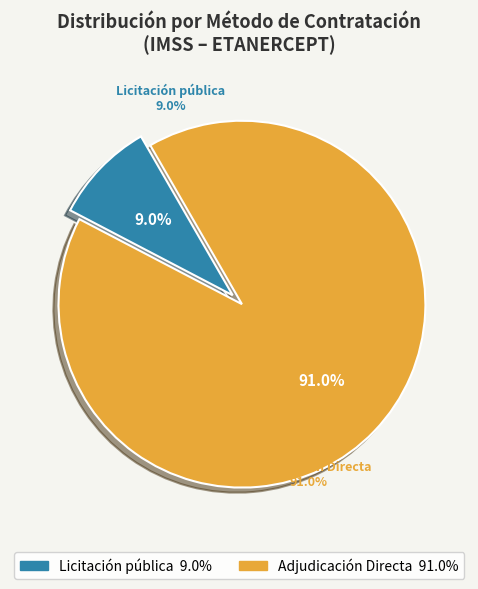

To the nearest percent, what is the difference between the largest and smallest slice percentages?

82%